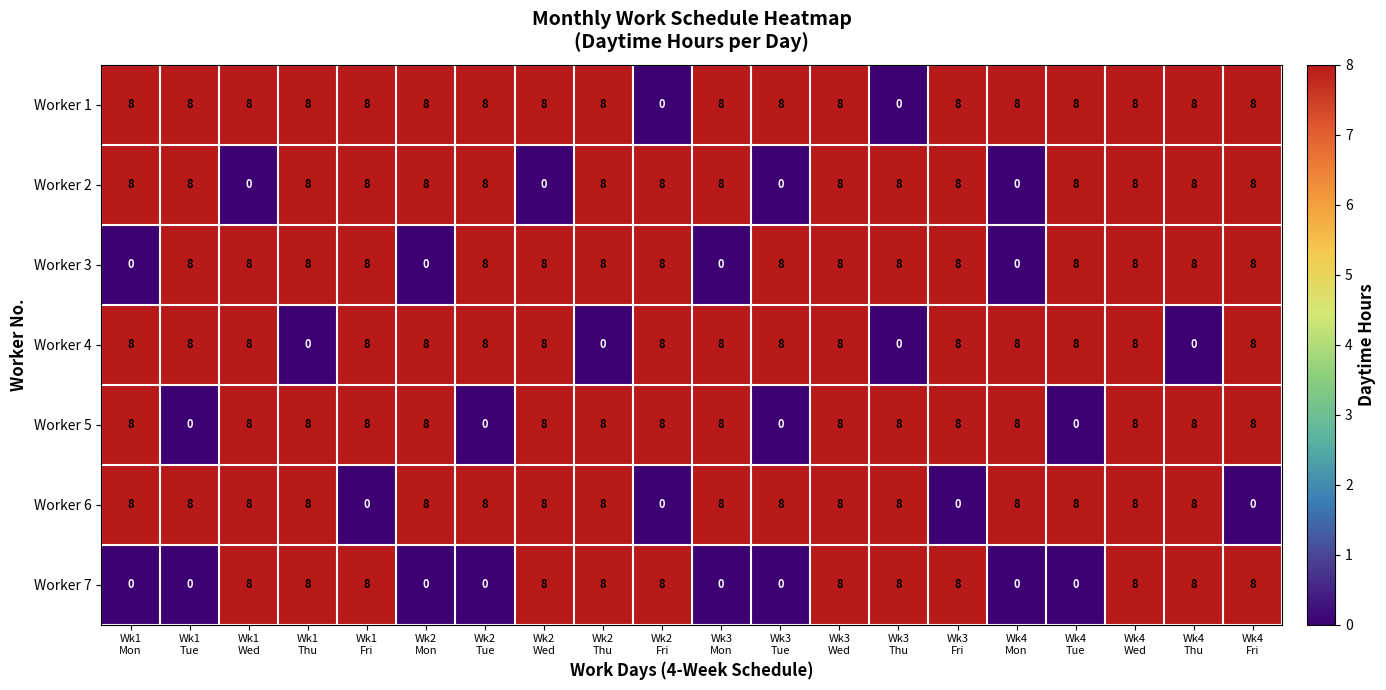

What is the difference between the second highest and minimum values in the Worker 1 series?

8